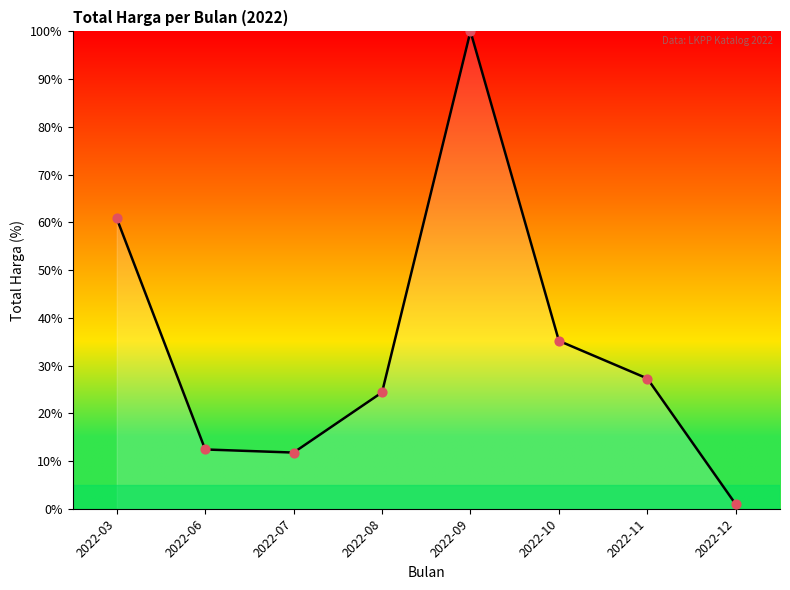

What is the change in value from 2022-09 to 2022-11?

-72.7